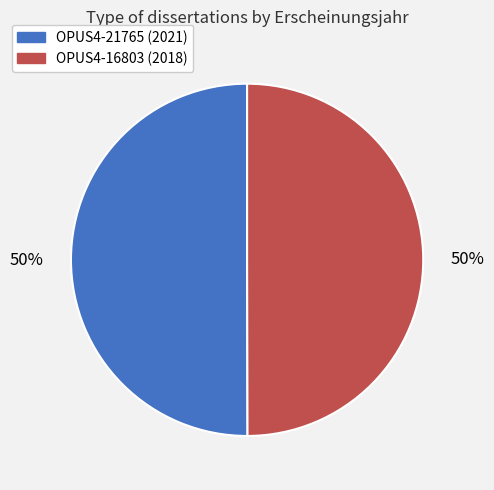

To the nearest percent, what is the combined percentage of OPUS4-16803 (2018) and OPUS4-21765 (2021)?

100%